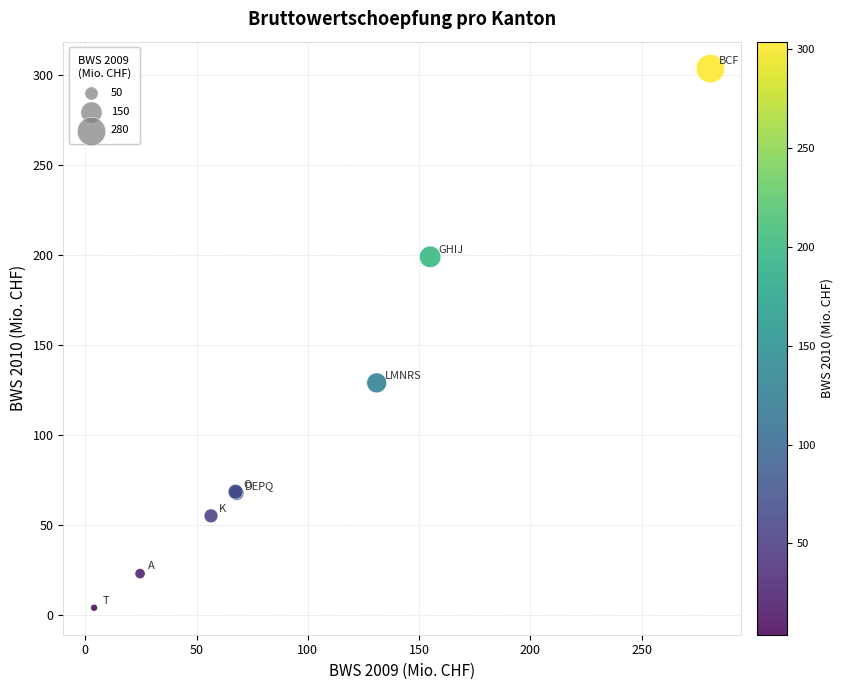

What Y value in the scatter plot is closest to 153?

129.0